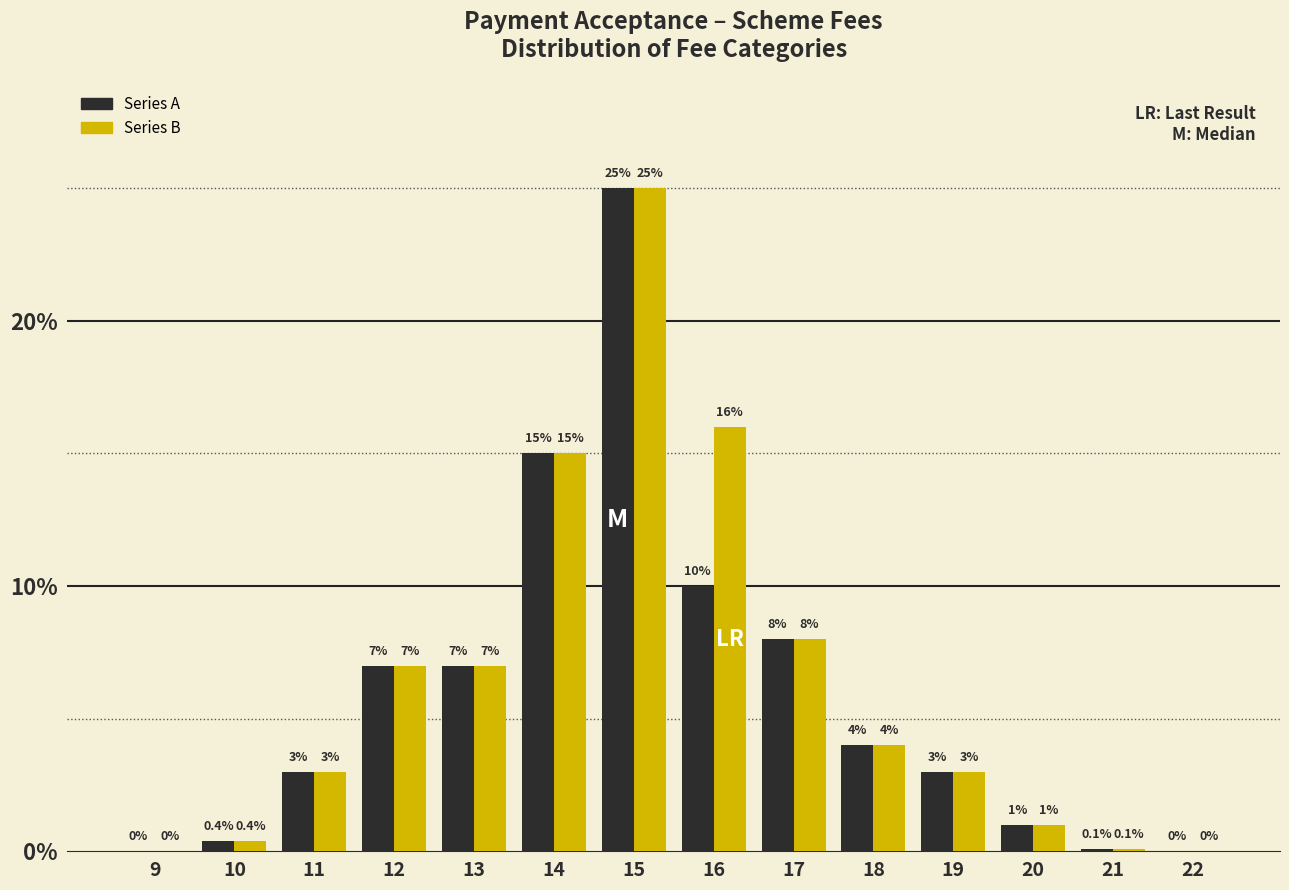

Reading left to right, what are all the values shown in this chart?

Series A: 9=0.0	10=0.4	11=3.0	12=7.0	13=7.0	14=15.0	15=25.0	16=10.0	17=8.0	18=4.0	19=3.0	20=1.0	21=0.1	22=0.0
Series B: 9=0.0	10=0.4	11=3.0	12=7.0	13=7.0	14=15.0	15=25.0	16=16.0	17=8.0	18=4.0	19=3.0	20=1.0	21=0.1	22=0.0